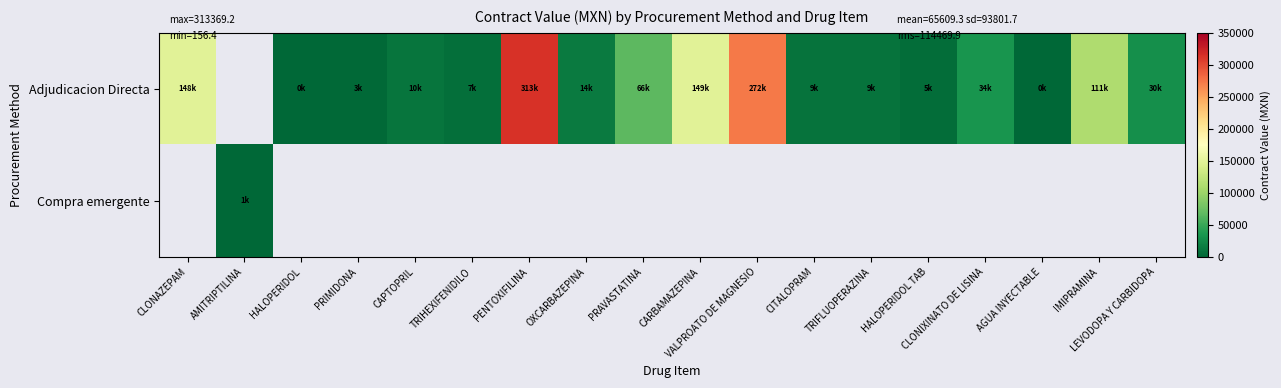

List the series in order of their overall mean, highest first.

Adjudicacion Directa, Compra emergente